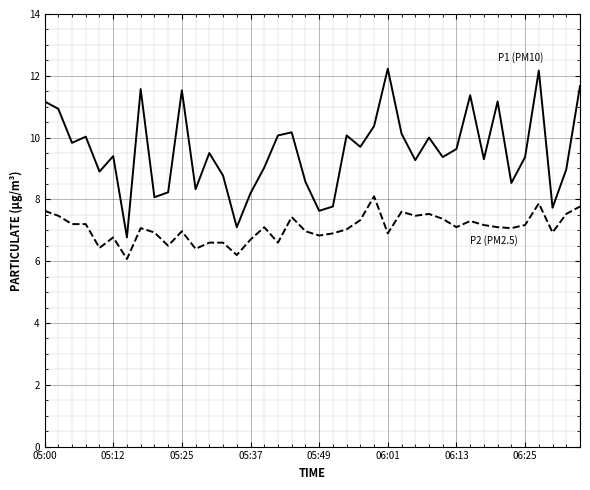

What is the minimum value shown in the chart?

6.1